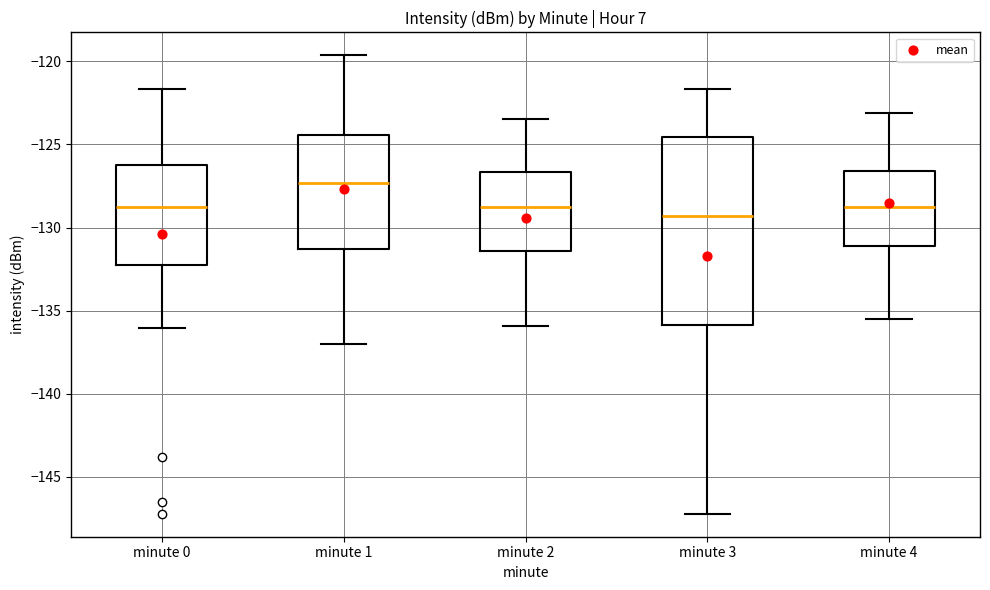

Where is the lower edge of the box for minute 2 on the y-axis? The values are not printed on the chart, so give them approximately, as read against the axis.

-131.5